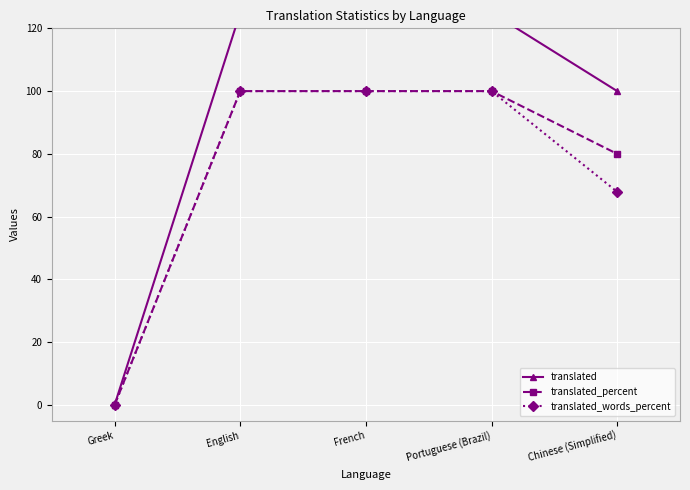

At how many categories does at least one series exceed 57?

4